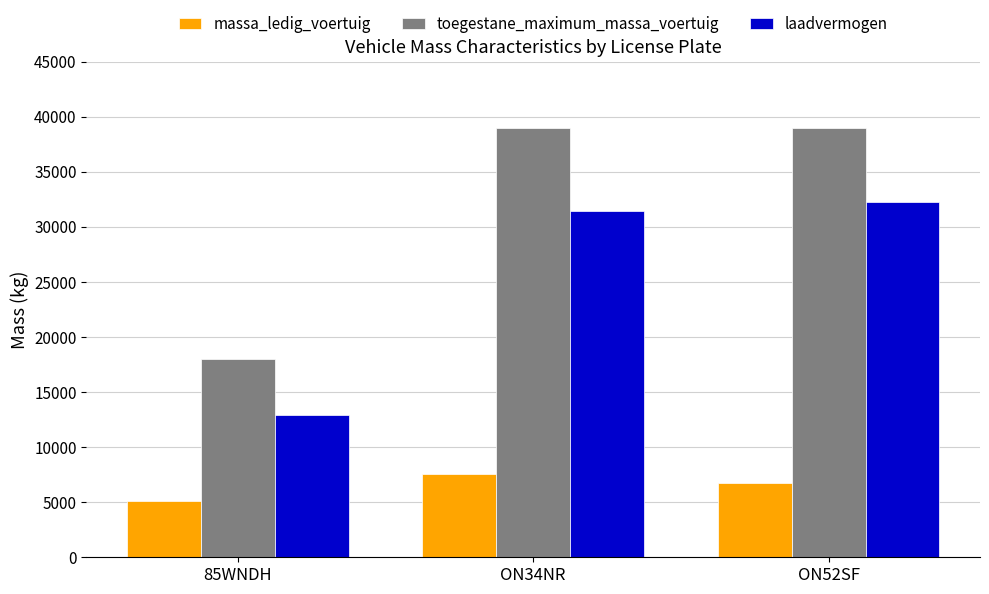

Count the number of data series in this chart.

3